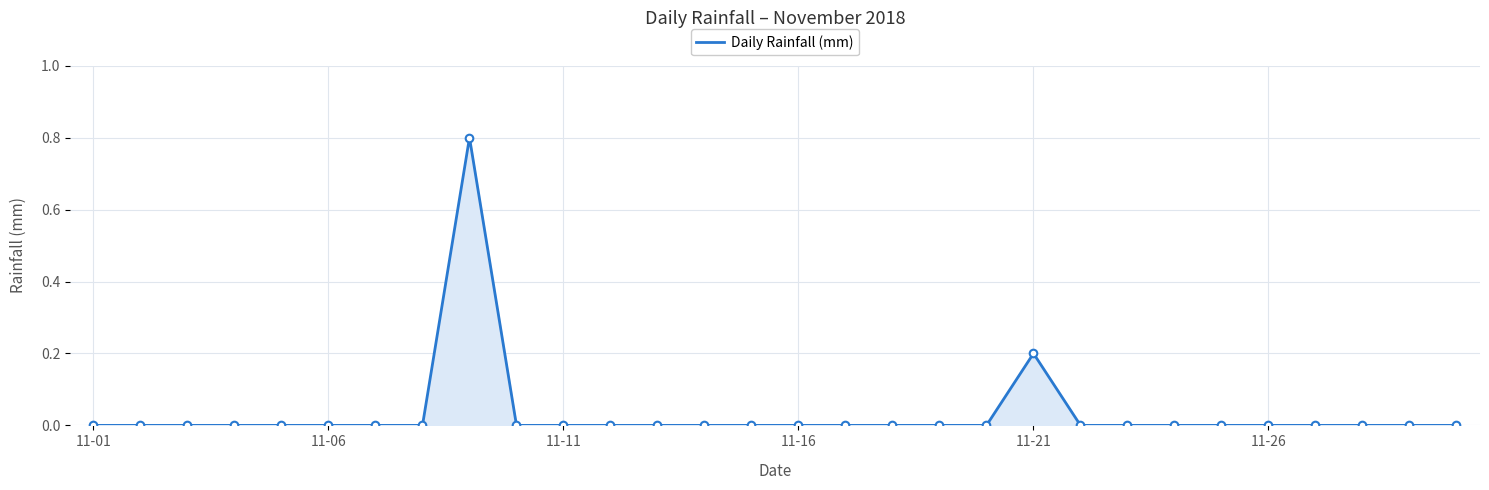

What is the difference between the maximum and minimum values?

0.8